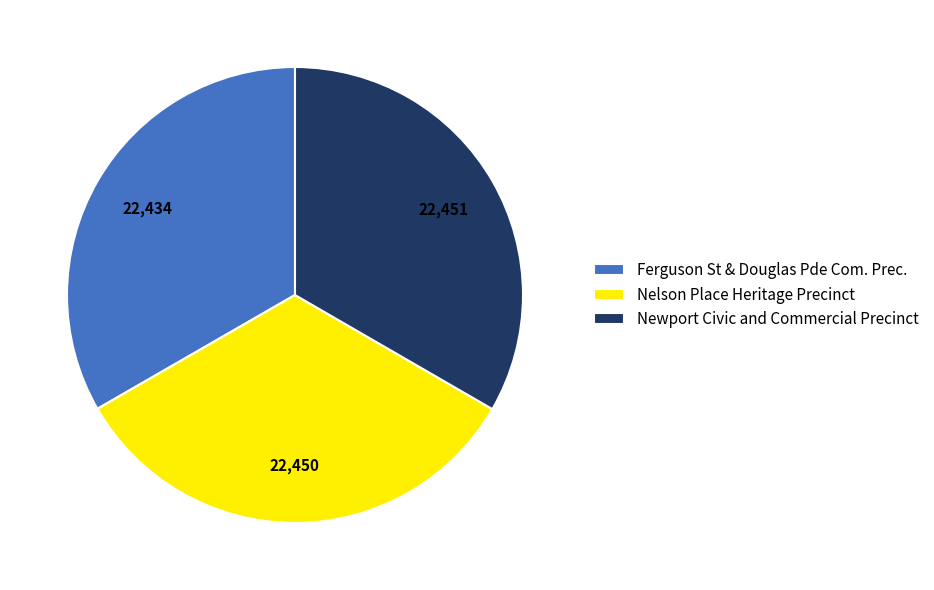

Is the sum of Ferguson St & Douglas Pde Com. Prec. and Newport Civic and Commercial Precinct greater than half?

Yes